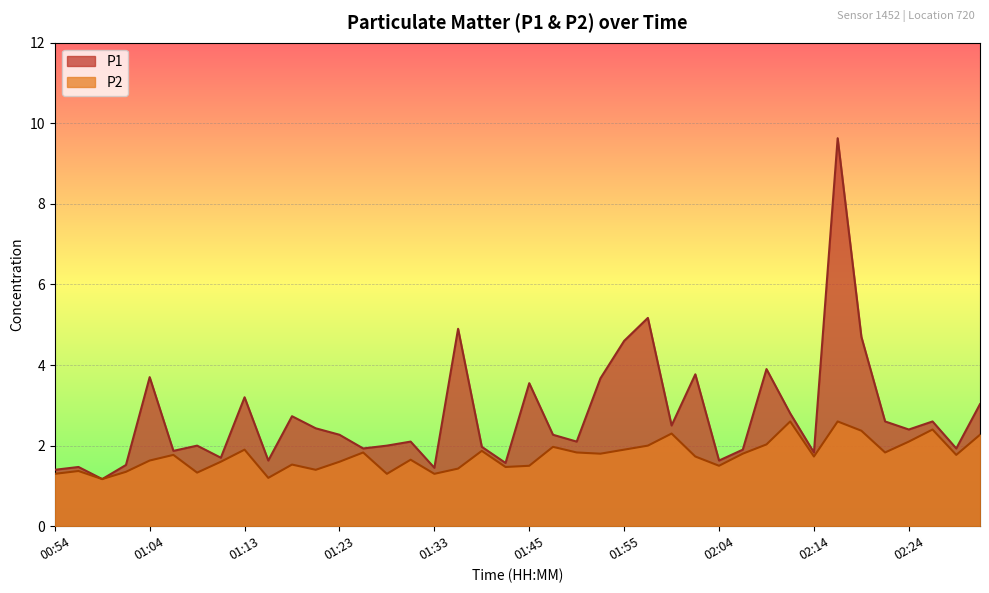

What is the difference between the highest and lowest values at 01:45?

2.0